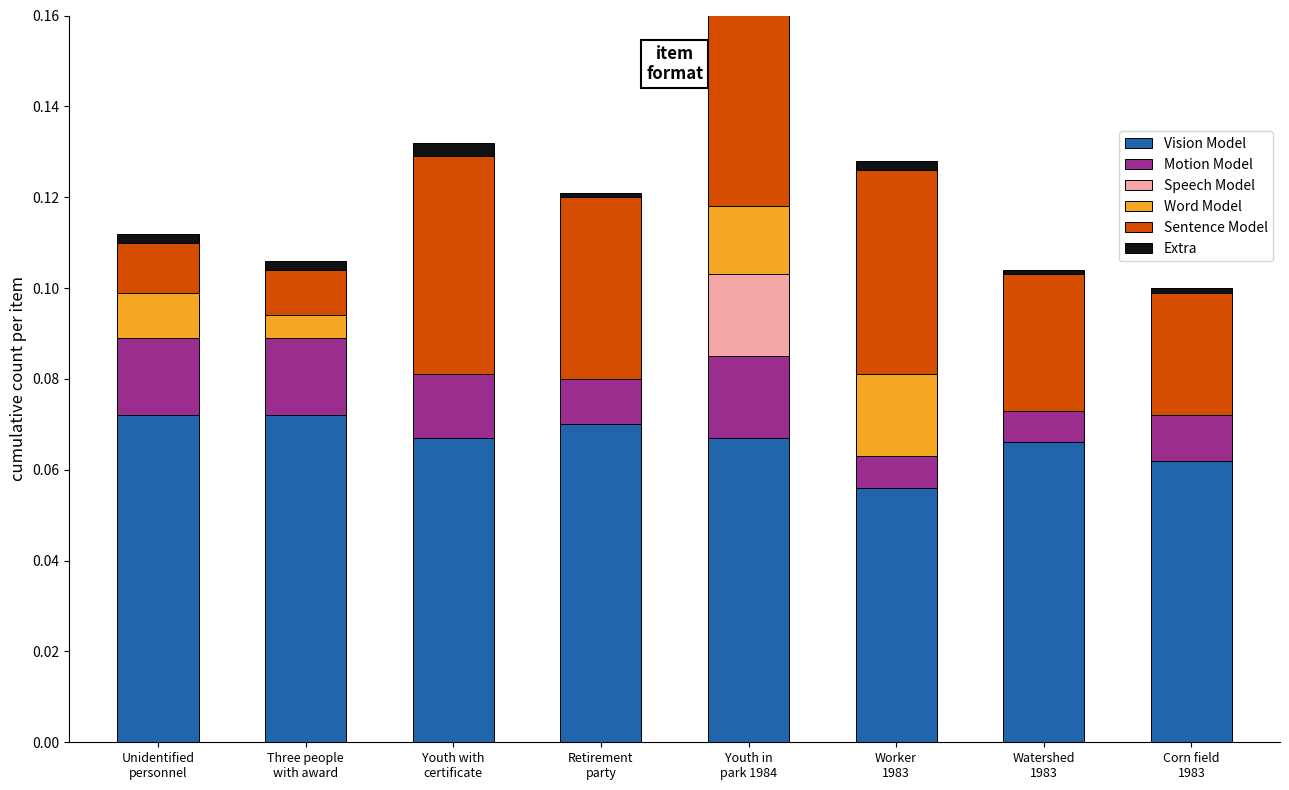

What are all the series names shown in the legend?

Vision Model, Motion Model, Speech Model, Word Model, Sentence Model, Extra